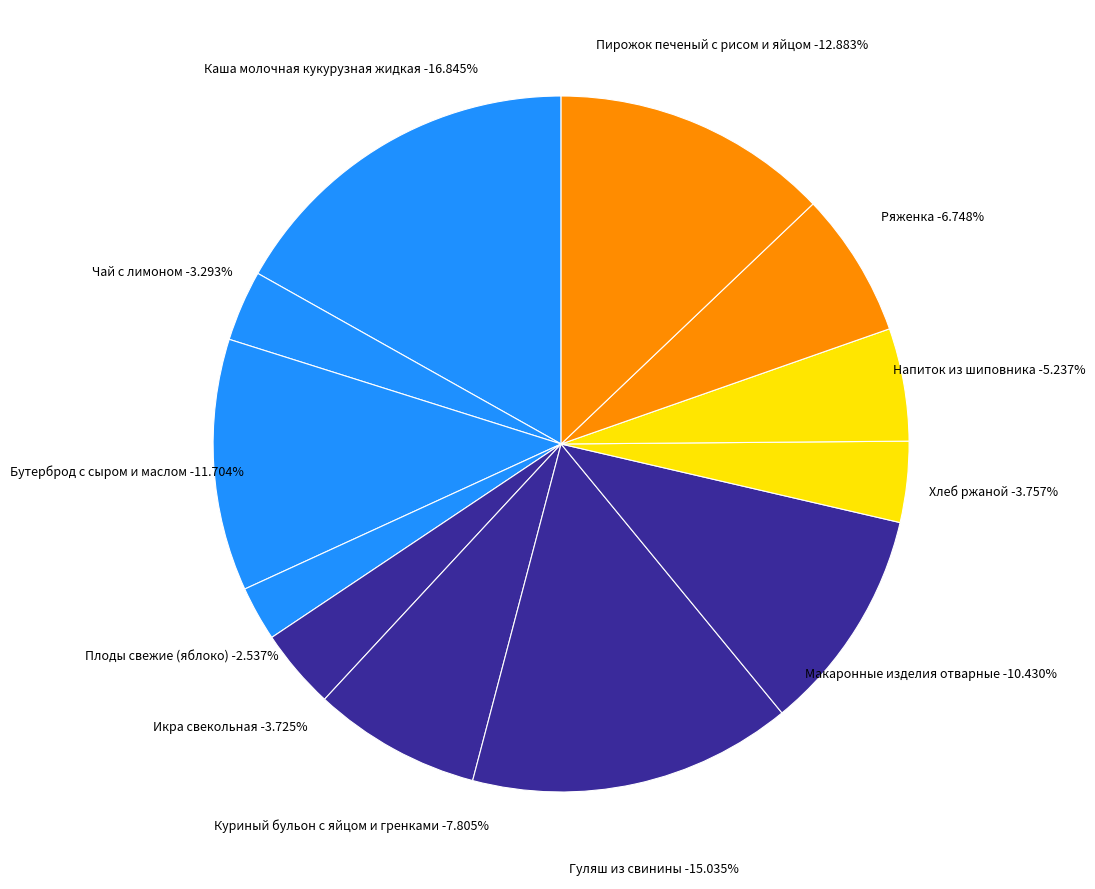

What percentage is NOT represented by Каша молочная кукурузная жидкая?

83.2%